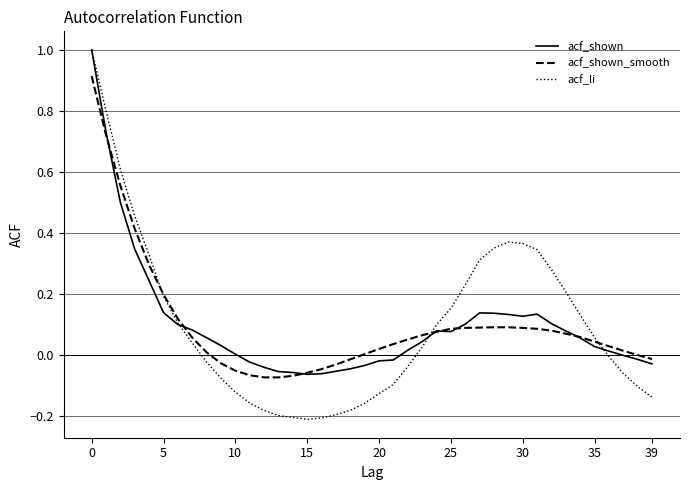

Rank the series by their average value, from lowest to highest.

acf_shown_smooth, acf_li, acf_shown